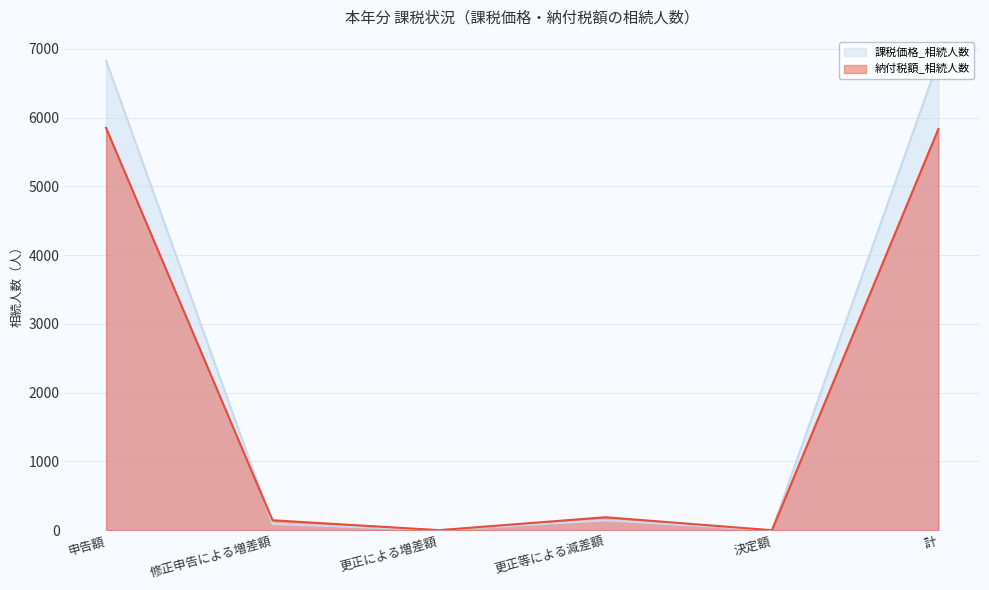

True or false: 納付税額_相続人数 has a value of 1 at 更正による増差額.

True